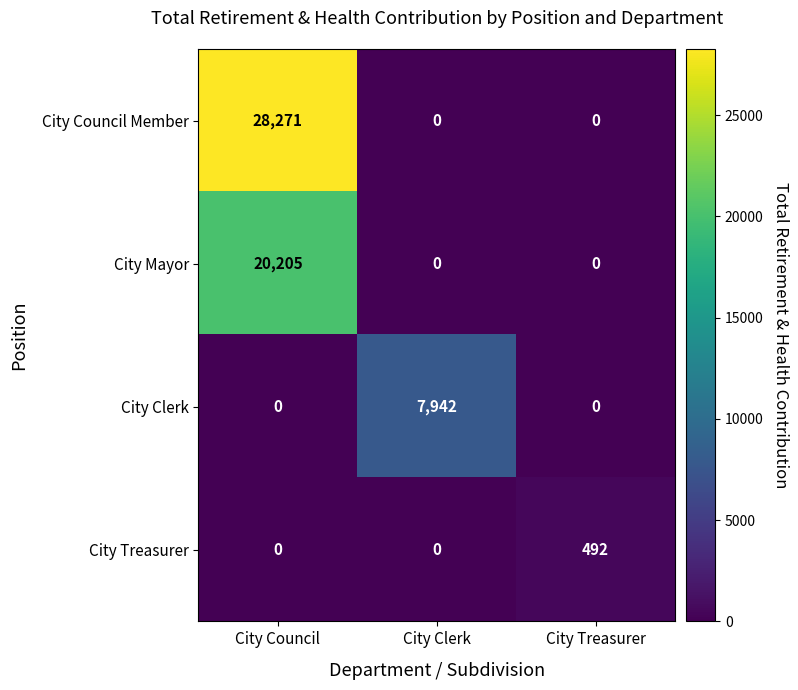

Rank the series by their average value, from highest to lowest.

City Council Member, City Mayor, City Clerk, City Treasurer